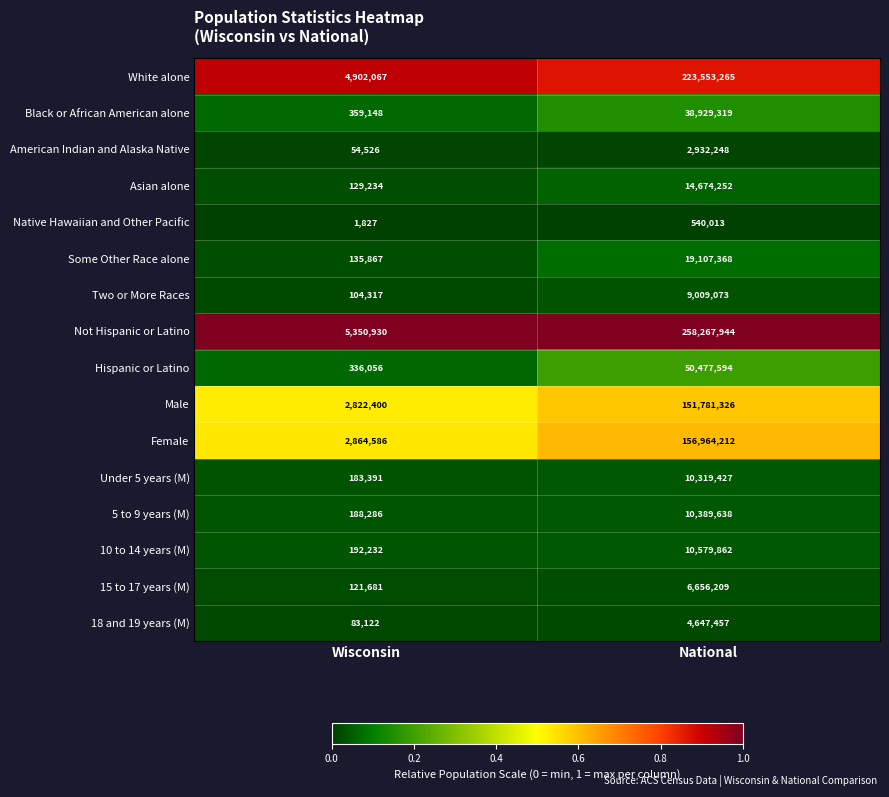

Rank the categories by Not Hispanic or Latino value from lowest to highest.

Wisconsin, National